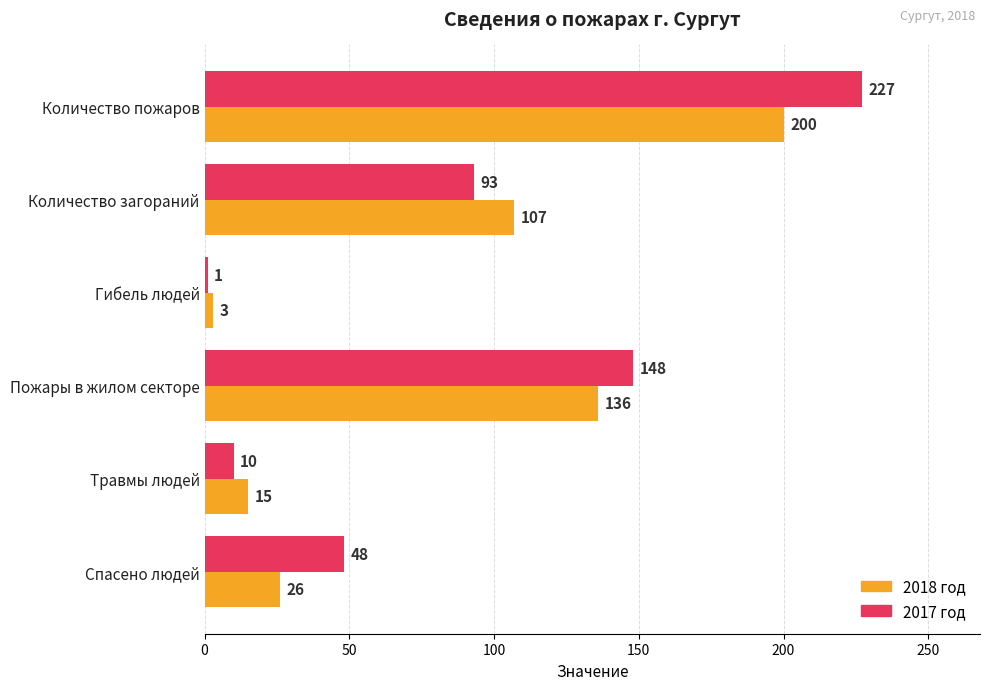

What is the spread (max minus min) of values at Количество пожаров?

27